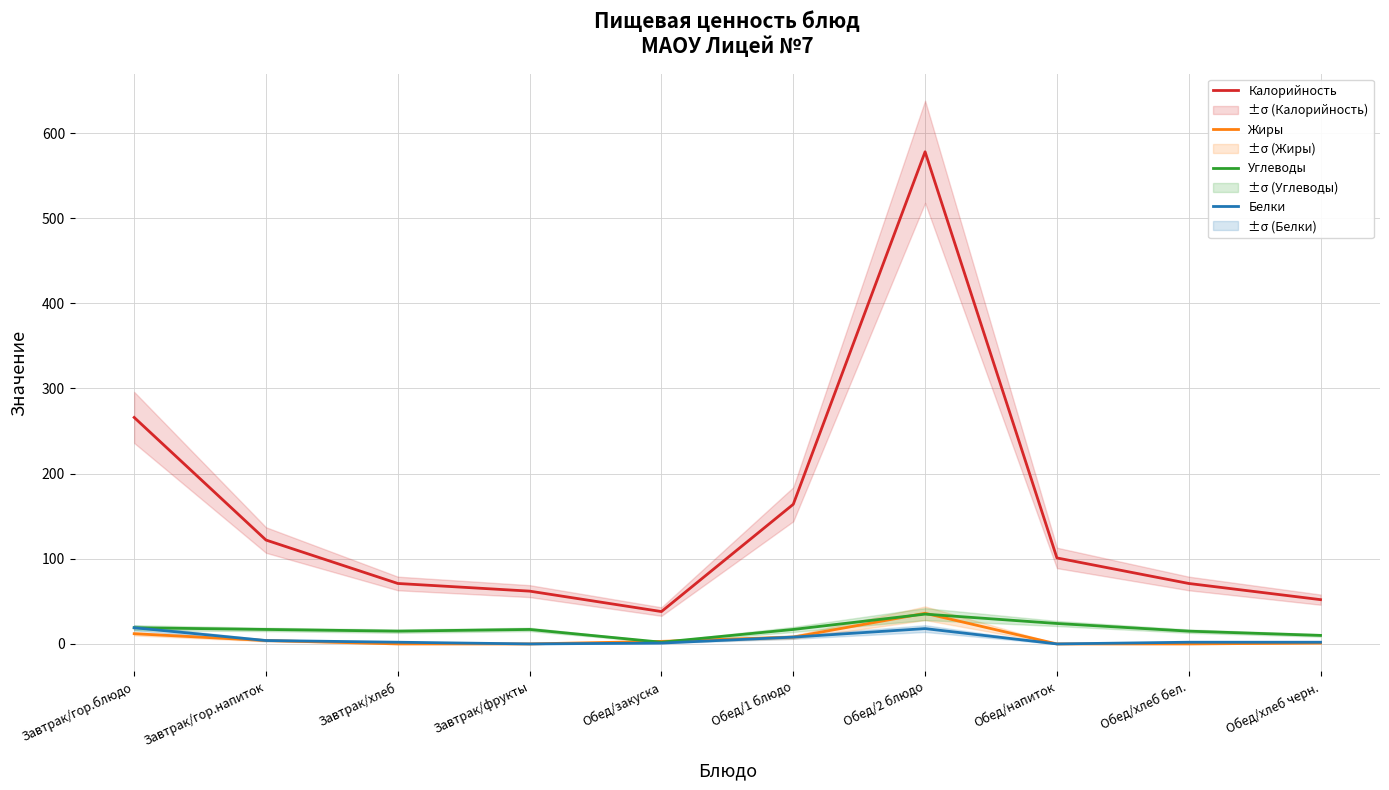

What is the difference between the second highest and second lowest values in the Углеводы series?

14